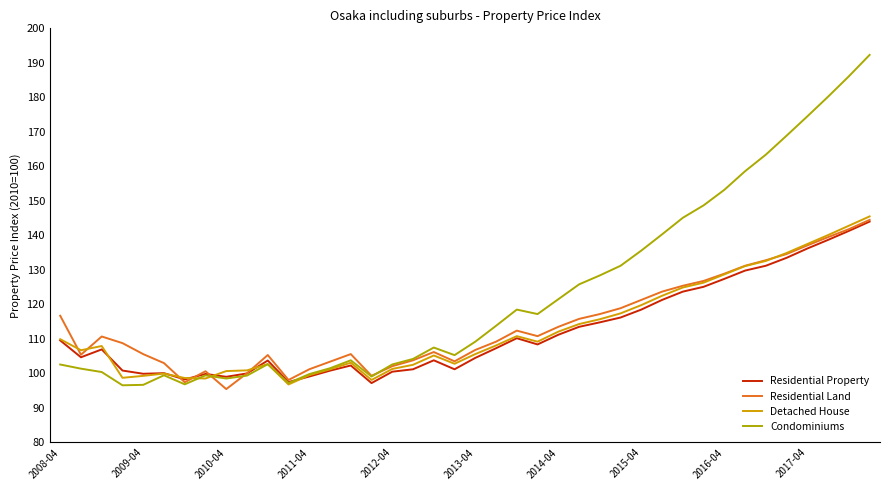

What is the greatest value displayed?

192.3